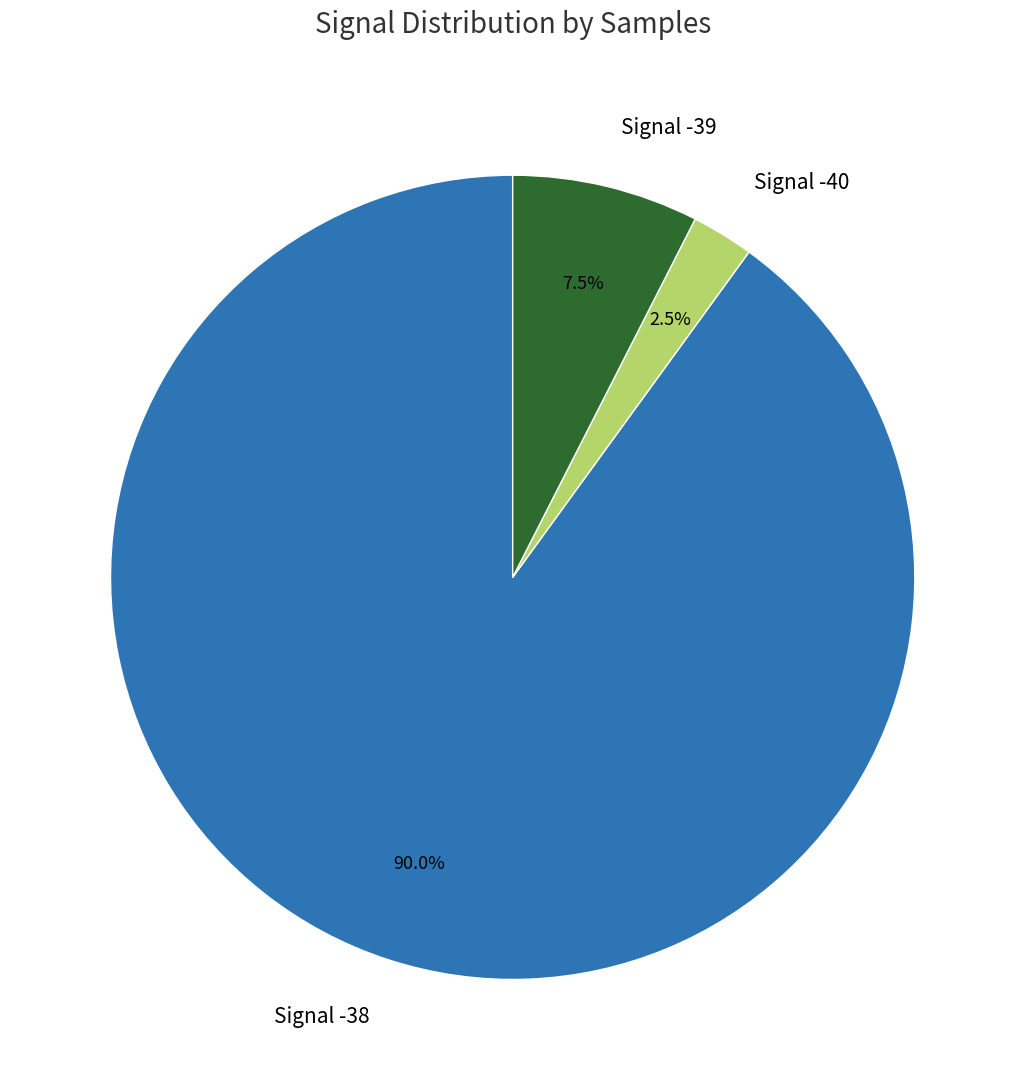

What percentage is NOT represented by Signal -40?

97.5%